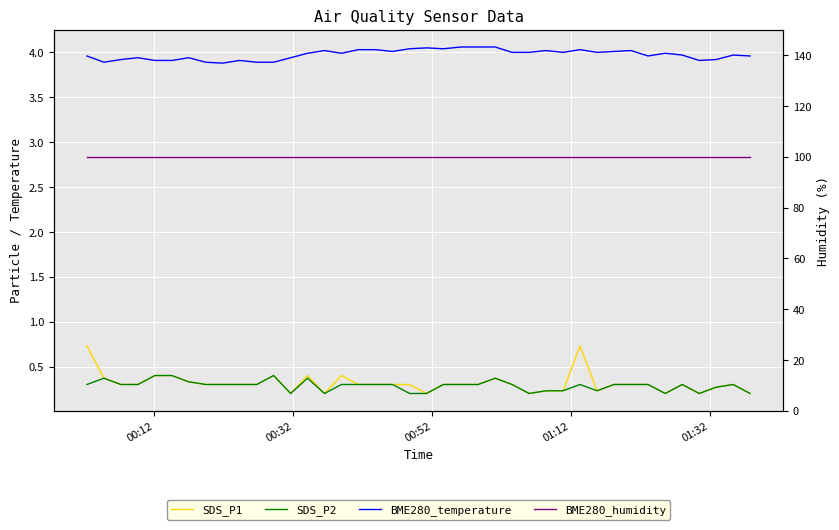

What is the difference between the maximum and second lowest values in the BME280_temperature series?

0.2